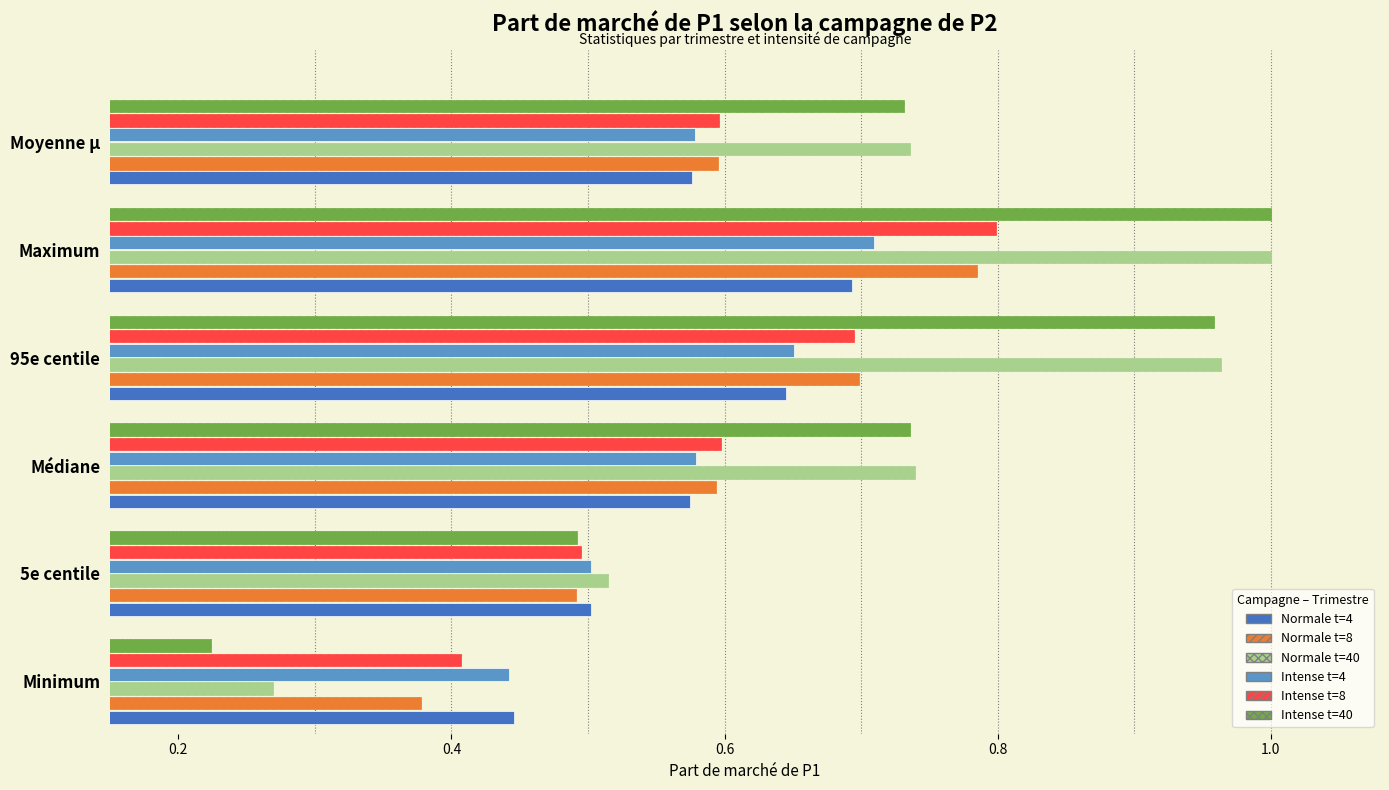

What is the sum of all Normale t=8 values?

3.5